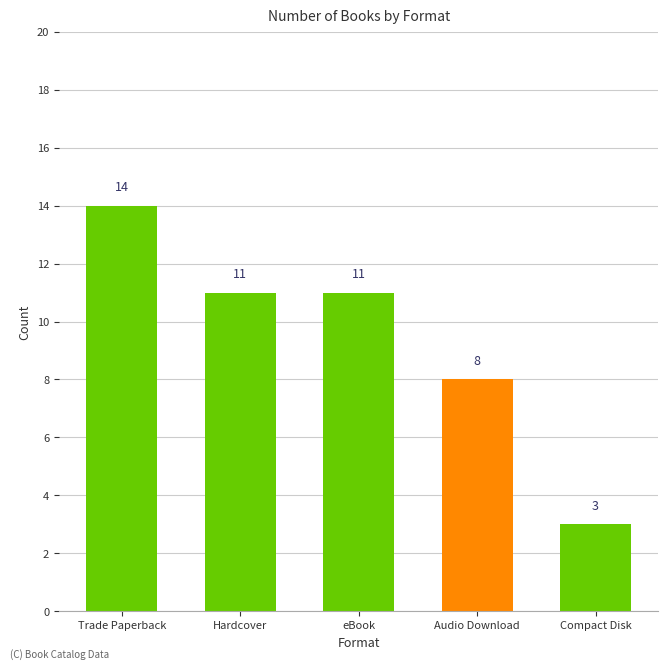

What is the average value?

9